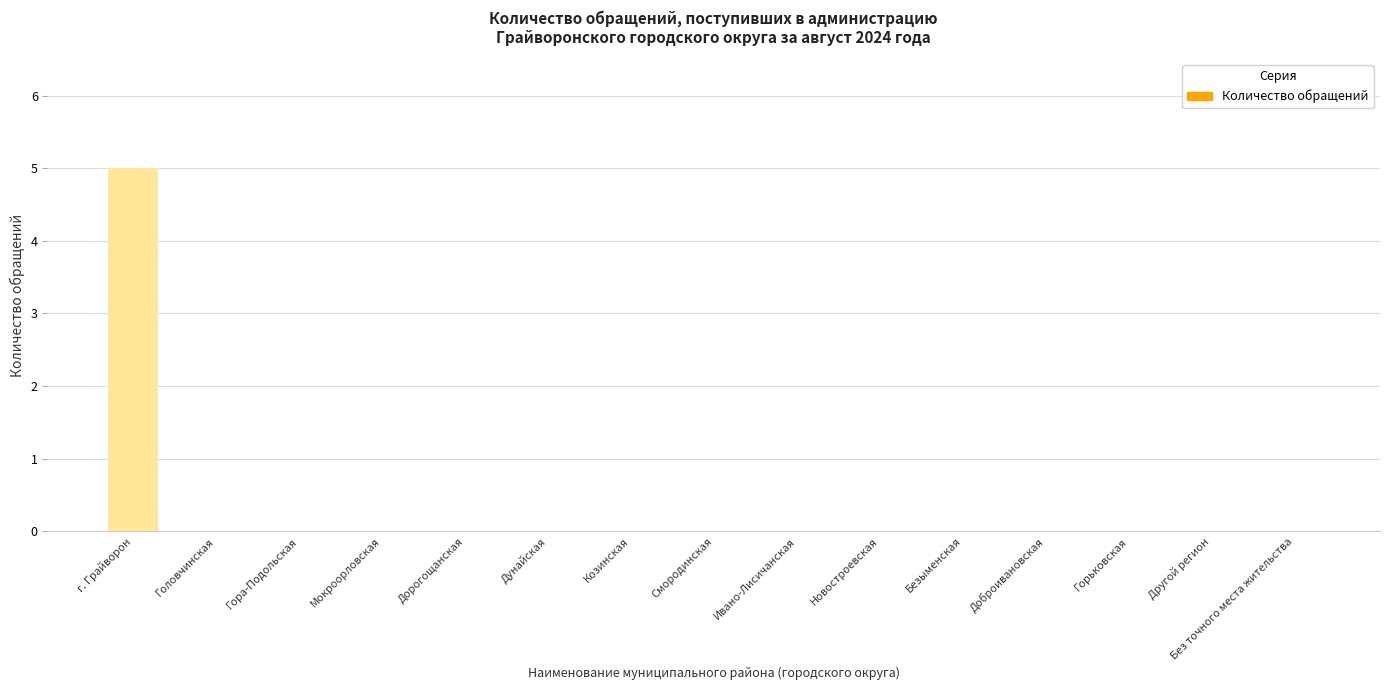

Is it true that the value at Головчинская is 3?

False